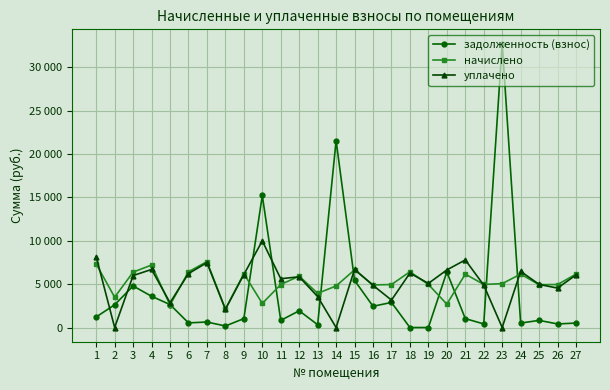

Does the chart have visible grid lines?

Yes